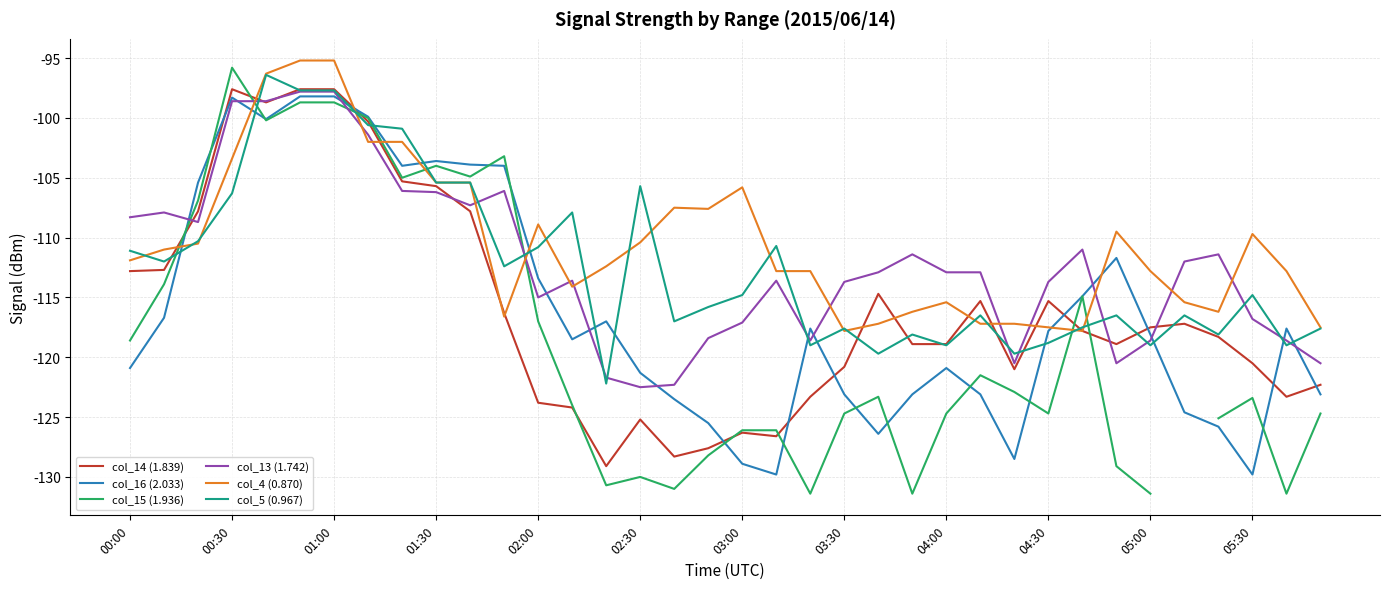

What are all the series names shown in the legend?

col_14 (1.839), col_16 (2.033), col_15 (1.936), col_13 (1.742), col_4 (0.870), col_5 (0.967)